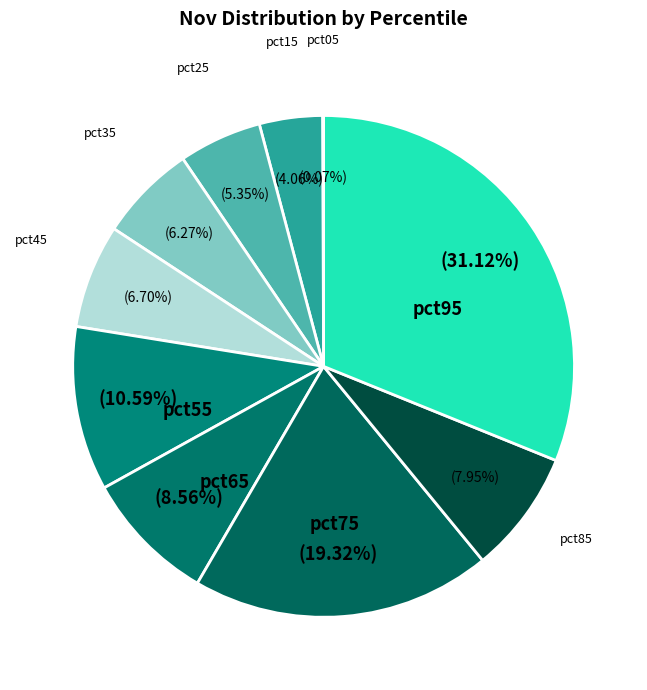

True or false: pct85 accounts for 8% of the total.

True